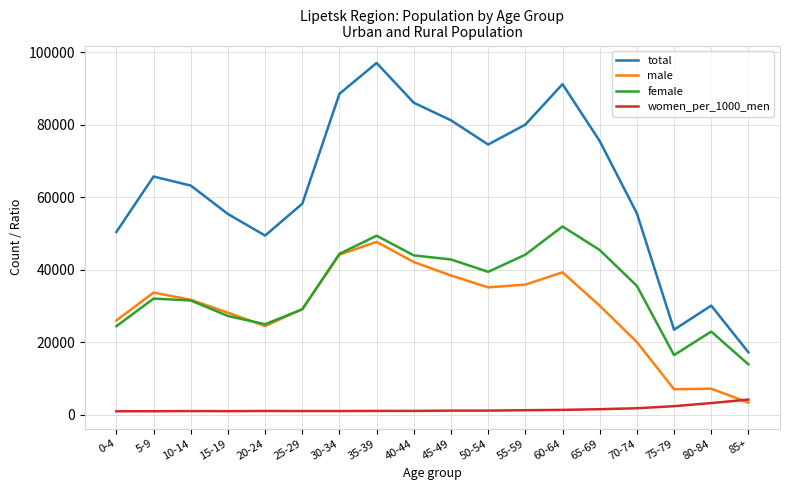

List the series in order of their peak value, highest first.

total, female, male, women_per_1000_men